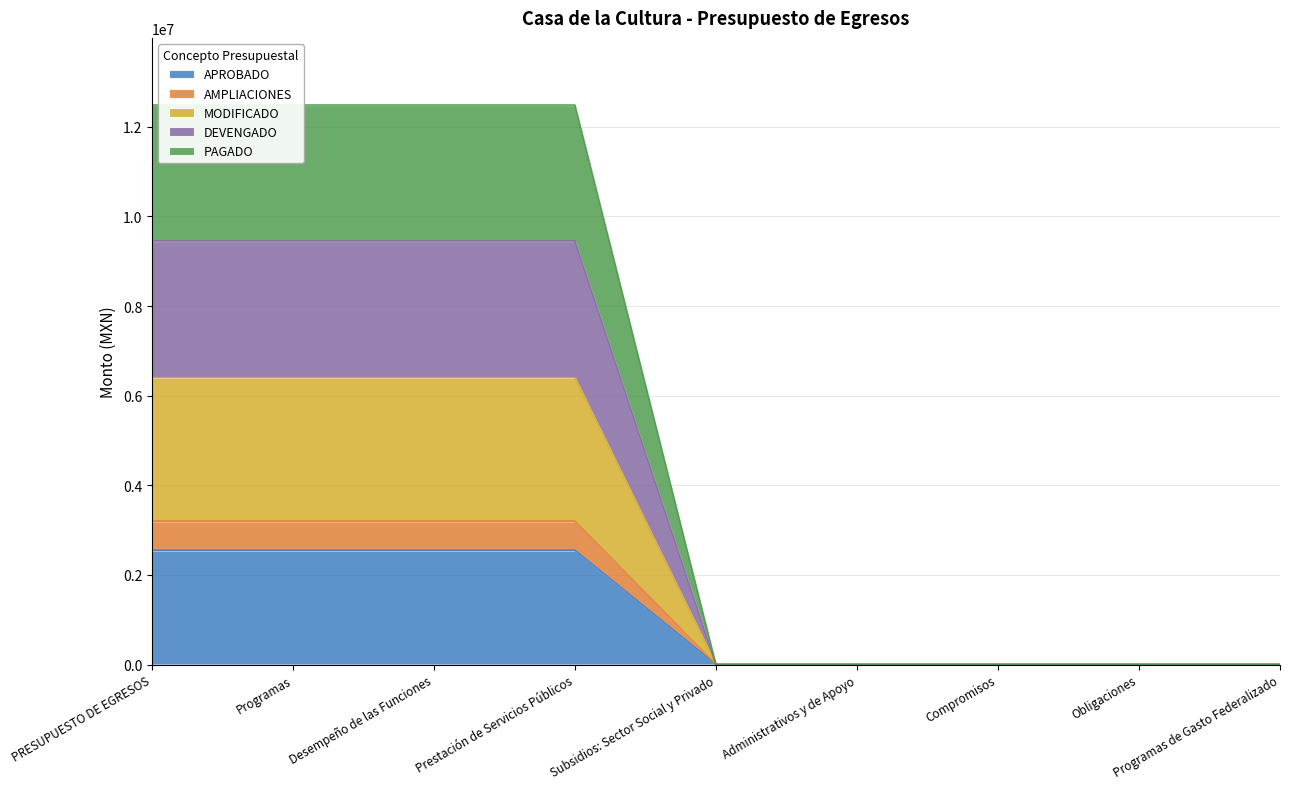

What is the value of the MODIFICADO point at the 1st from the left?

3199588.0